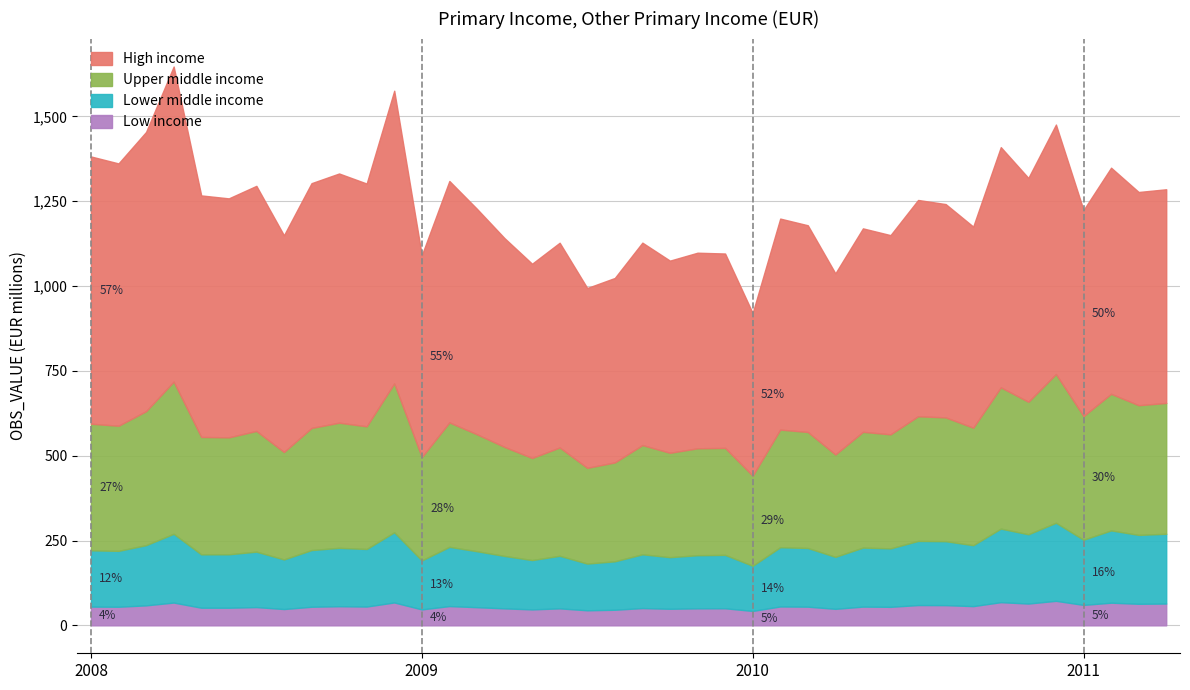

What is the highest value of the Low income series?

72.3